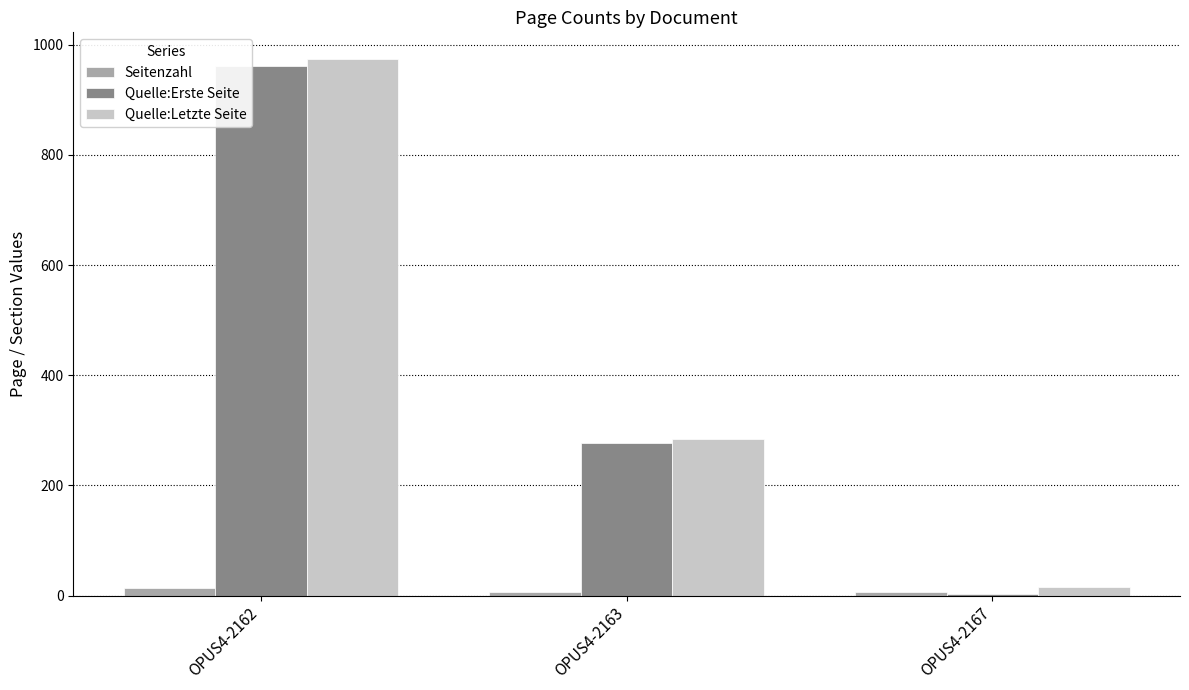

At which label is Quelle:Letzte Seite closest to 495?

OPUS4-2163